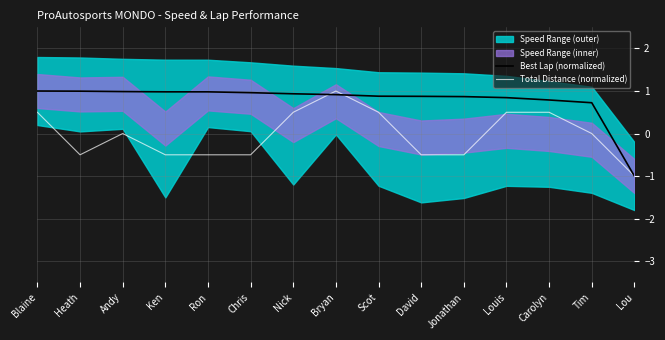

The Total Distance (normalized) series shows -0.8 at Ron. True or false?

False